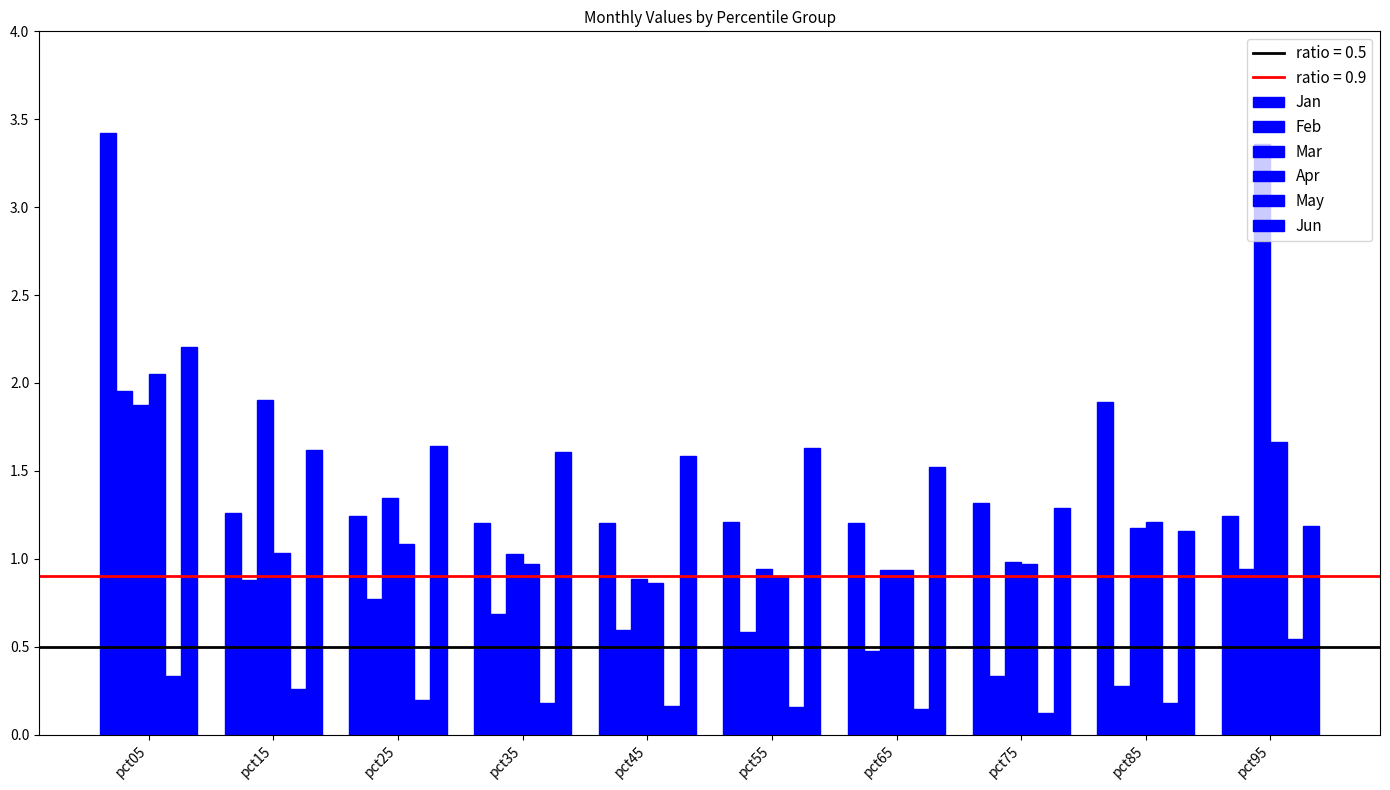

Rank the series at pct25 from highest to lowest value.

Jun, Mar, Jan, Apr, Feb, May